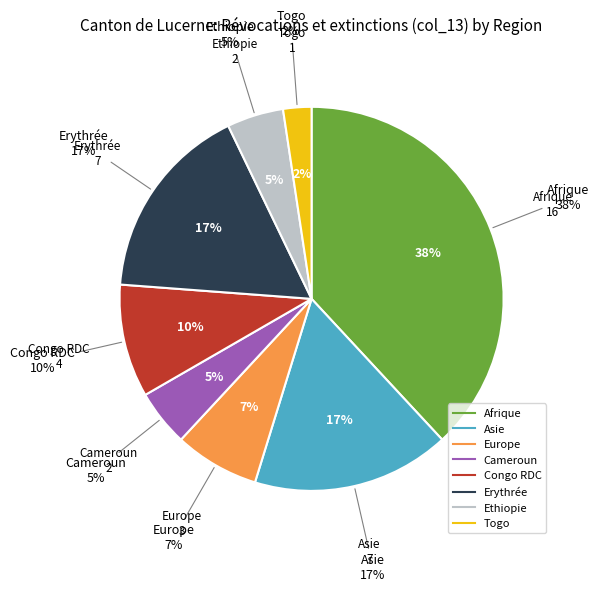

Approximately how many times larger is the value at Cameroun compared to Congo RDC?

0.5